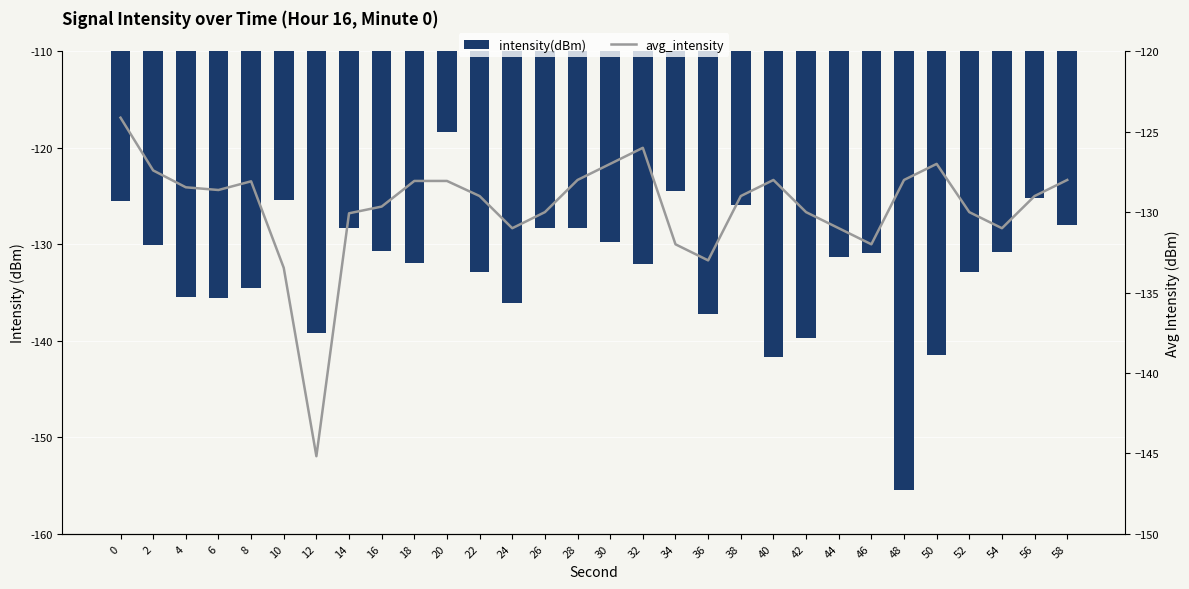

Rank the series by their average value, from highest to lowest.

avg_intensity, intensity(dBm)